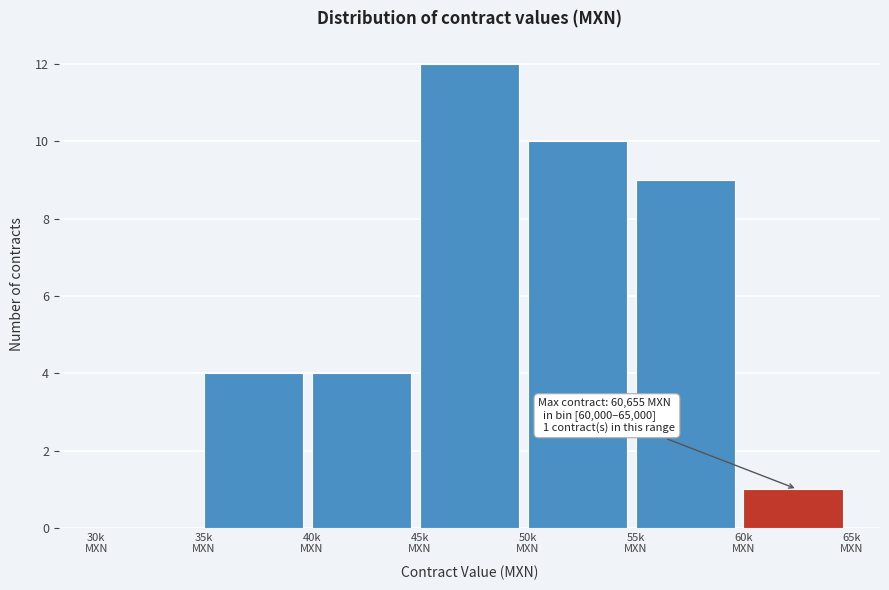

What is the sum of all values?

40